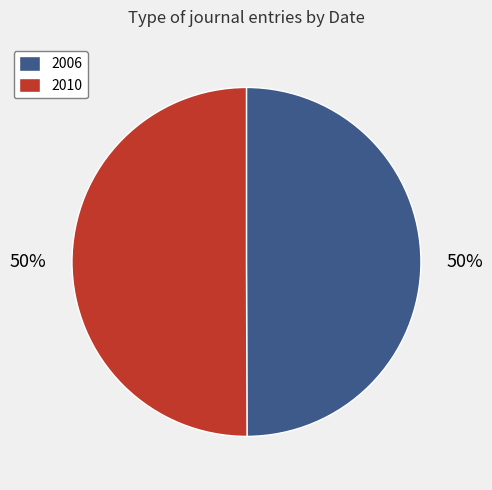

What is the ratio of the value at 2010 to the value at 2006?

1.0